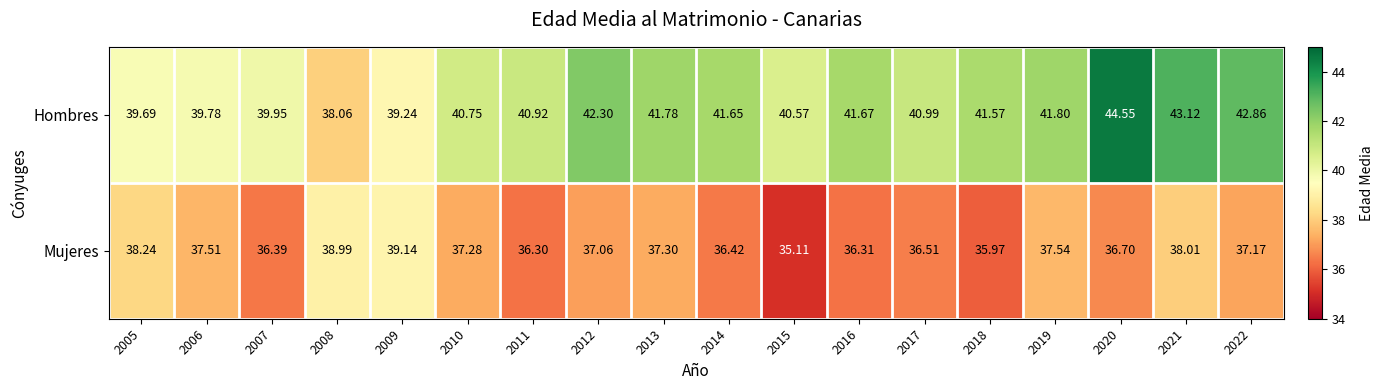

Rank the series by their maximum value, from highest to lowest.

Hombres, Mujeres